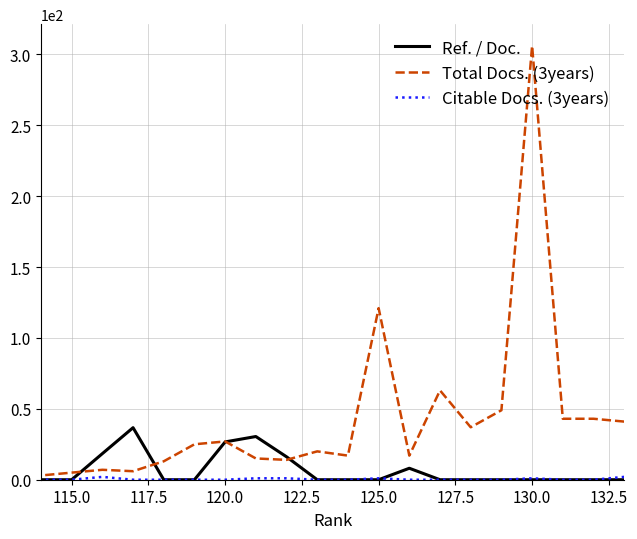

At how many categories does at least one series exceed 258?

1